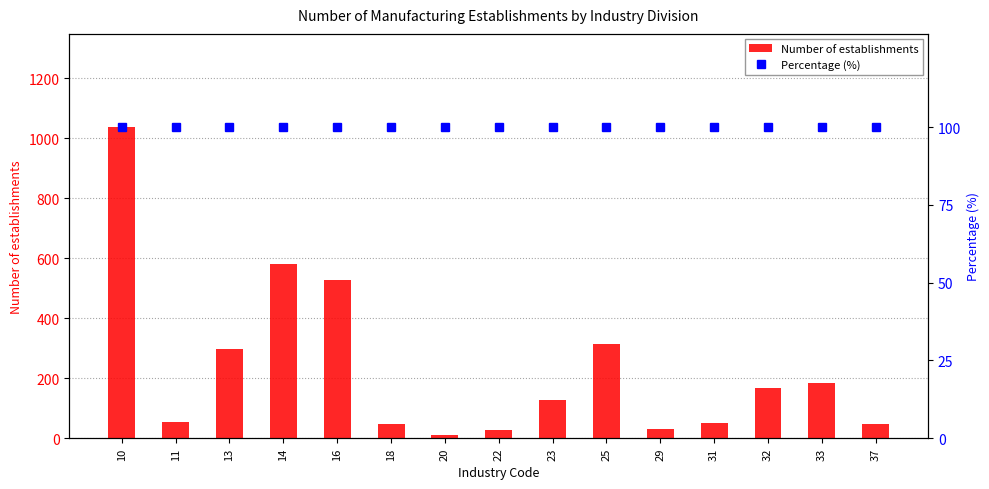

True or false: Number of establishments has a value of 167.0 at 32.

True